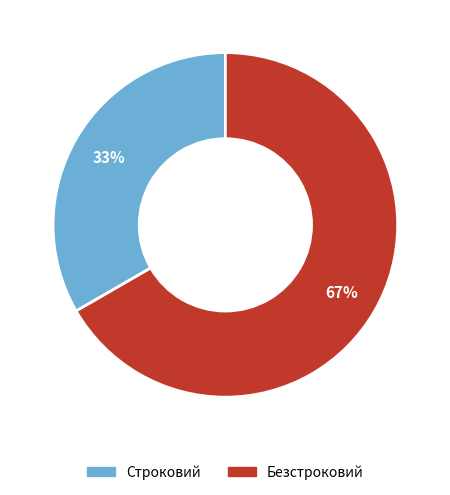

Does Безстроковий account for over 50% of the chart?

Yes